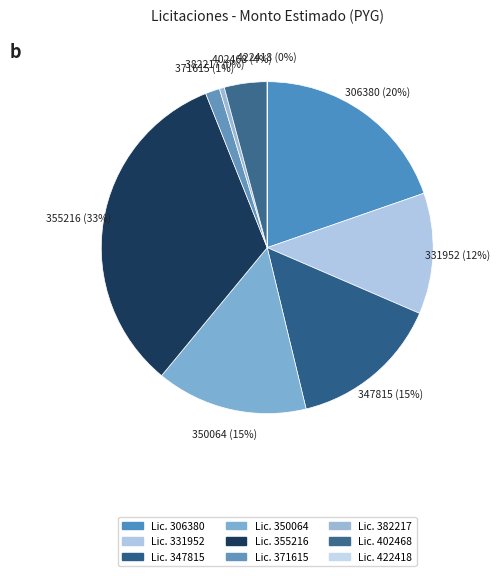

The 347815 slice represents 28% of the pie. True or false?

False